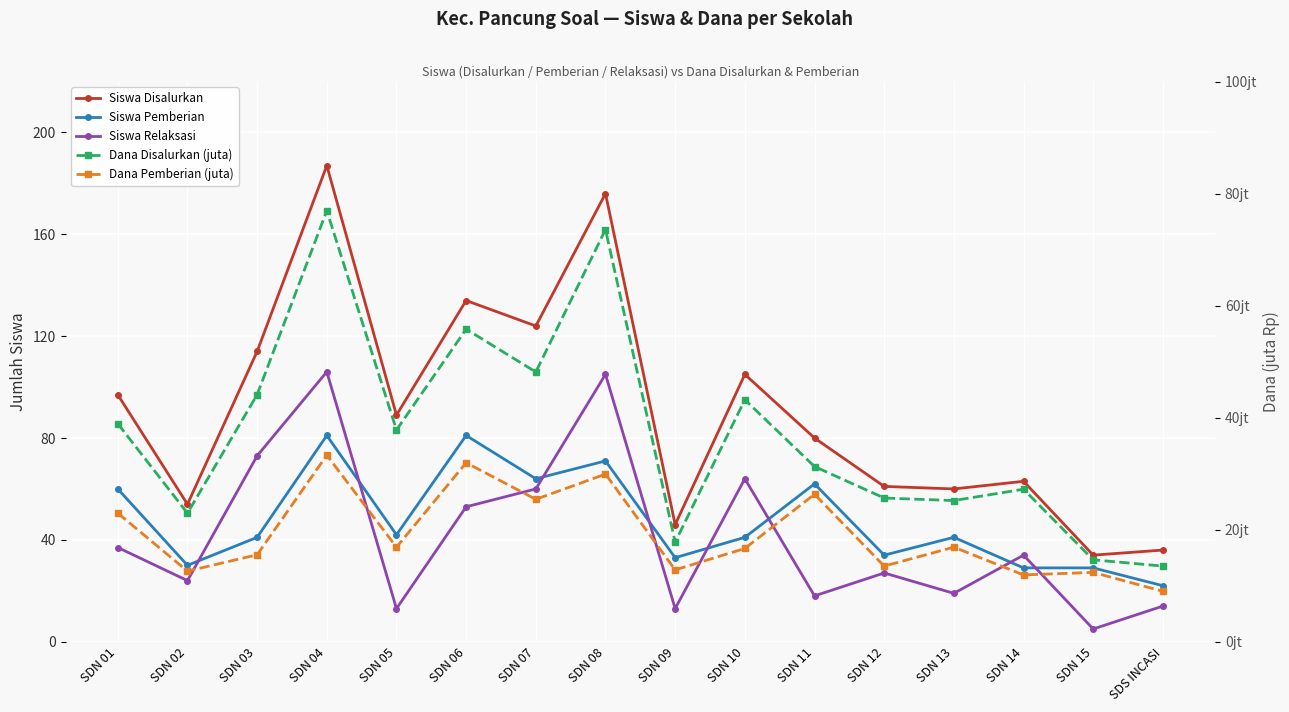

At which category does Siswa Pemberian reach its first local valley?

SDN 02